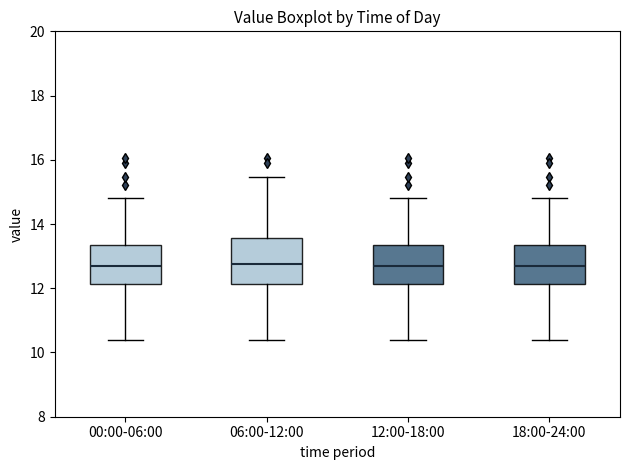

Reading left to right, transcribe this box plot: for each box, give where its median line is, the range the box spans, and where its two whiskers end, as read against the y-axis. The values are not printed on the chart, so give them approximately, as read against the axis.

00:00-06:00: median 12.8, box 12.2 to 13.4, whiskers 10.4 to 14.8
06:00-12:00: median 12.8, box 12.2 to 13.6, whiskers 10.4 to 15.4
12:00-18:00: median 12.8, box 12.2 to 13.4, whiskers 10.4 to 14.8
18:00-24:00: median 12.8, box 12.2 to 13.4, whiskers 10.4 to 14.8